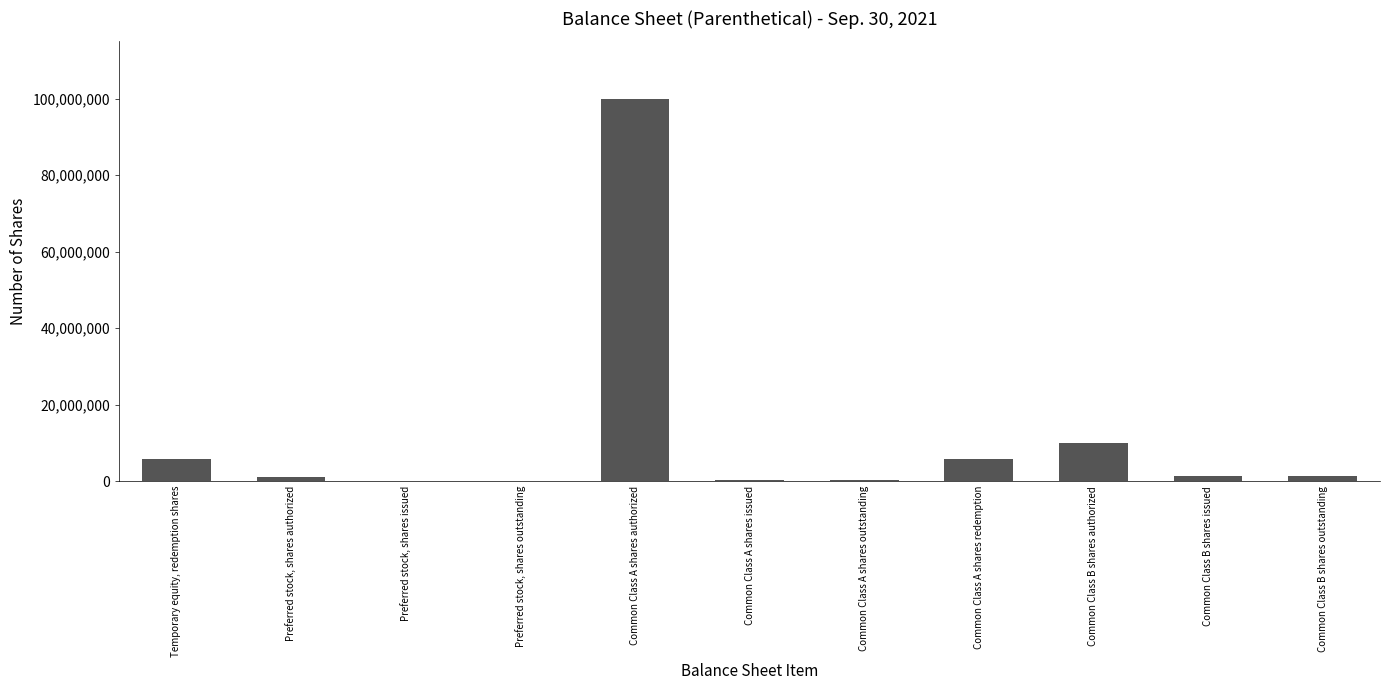

What is the sum of the values at Temporary equity, redemption shares and Preferred stock, shares issued?

5750000